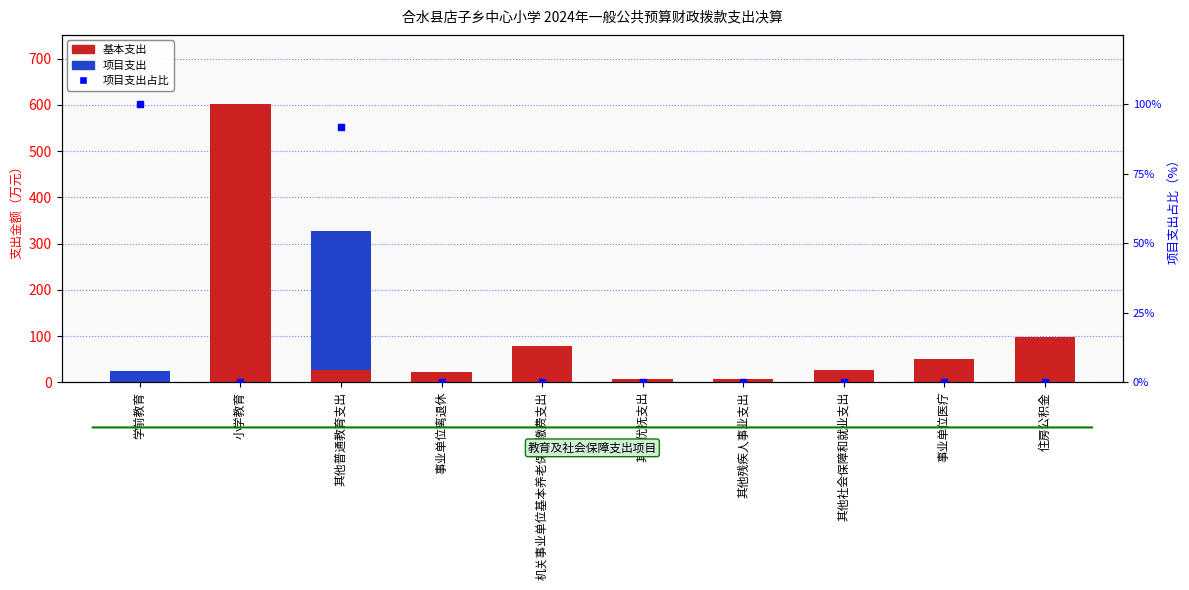

Which series has the largest total across all categories?

基本支出